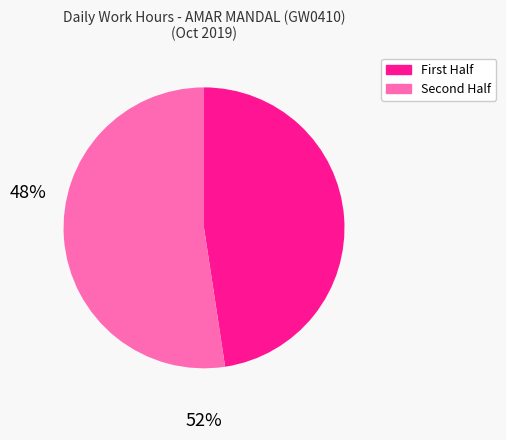

Is there any slice that represents more than half of the pie?

Yes